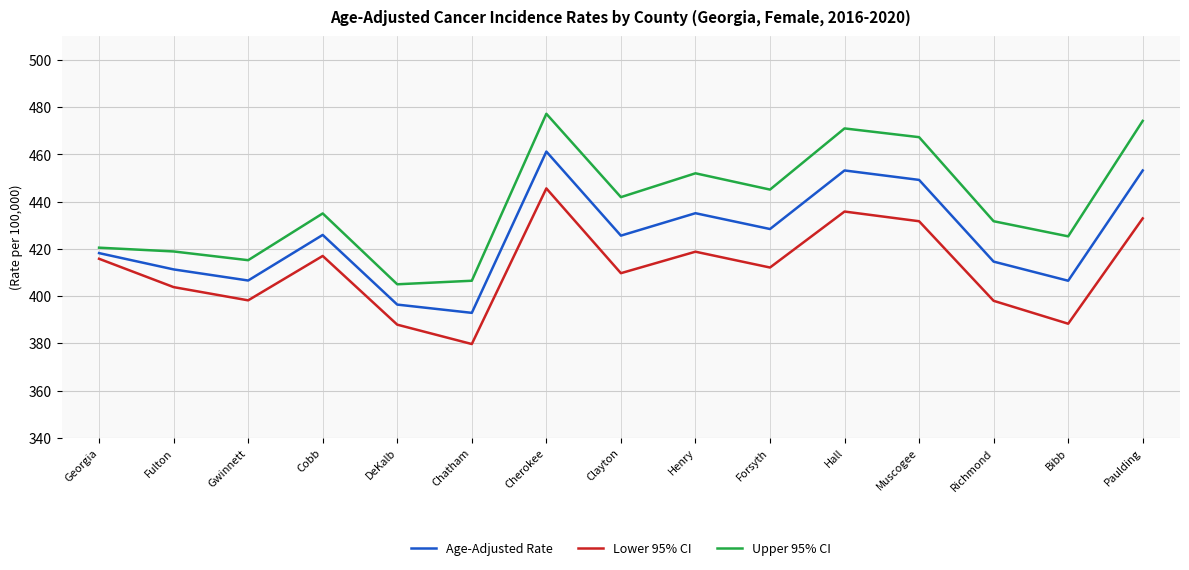

How many lines are shown in the chart?

3